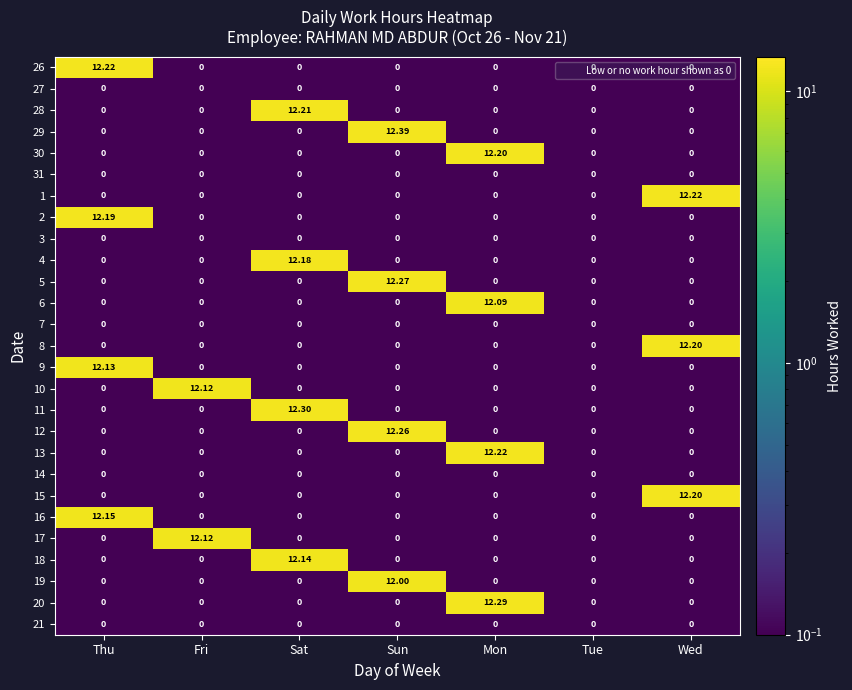

Which label corresponds to the largest value in the chart?

Sun